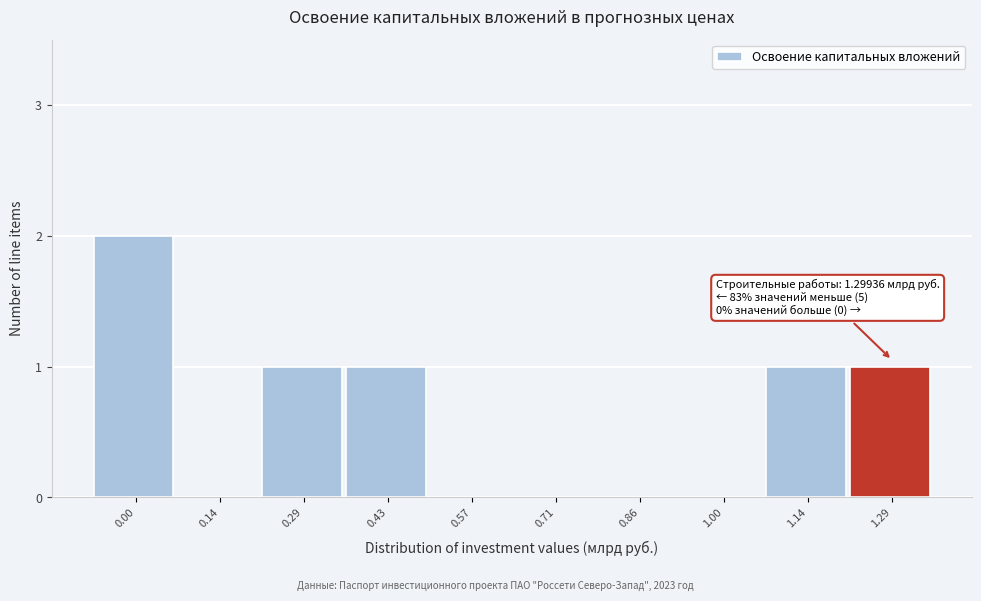

Reading left to right, extract all data points from this chart.

0.00=2	0.14=0	0.29=1	0.43=1	0.57=0	0.71=0	0.86=0	1.00=0	1.14=1	1.29=1